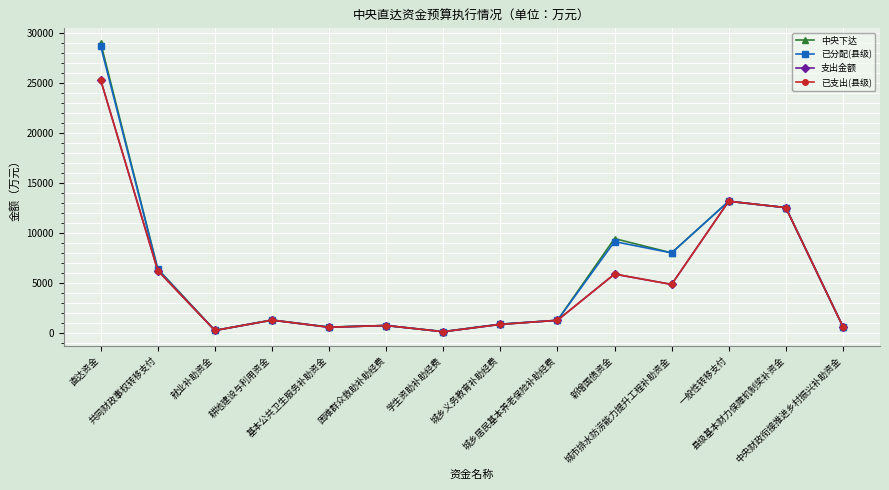

List the series in order of their peak value, lowest first.

支出金额, 已支出(县级), 已分配(县级), 中央下达